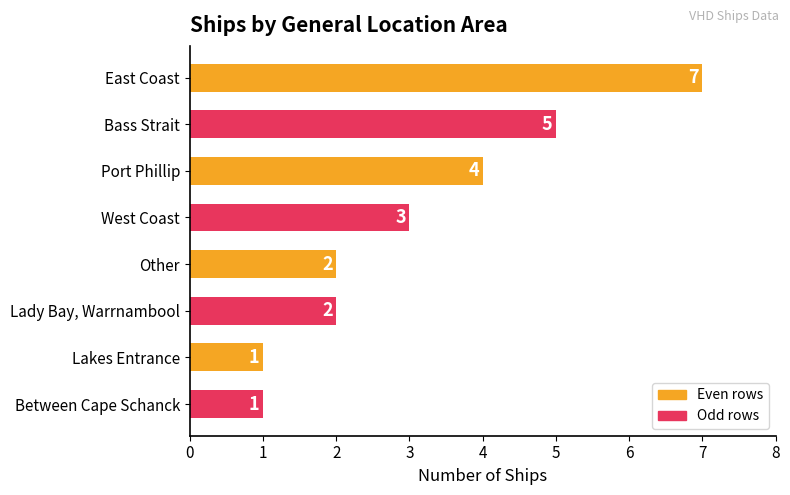

At which label is the value closest to 4?

Port Phillip